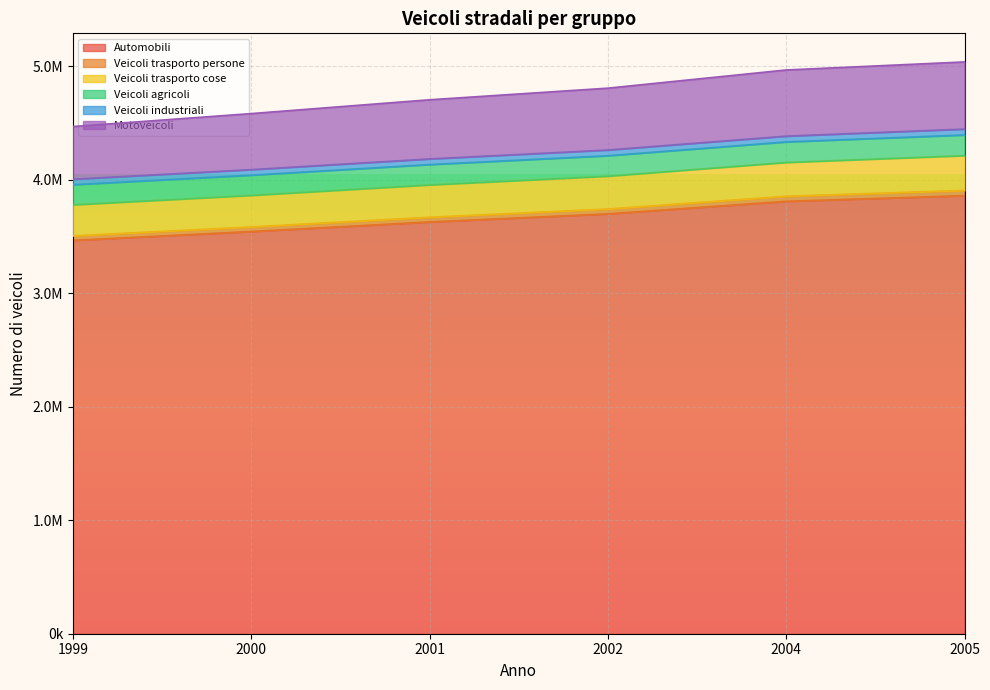

Is the value of Veicoli industriali at 2000 greater than the value of Motoveicoli at 2001?

No